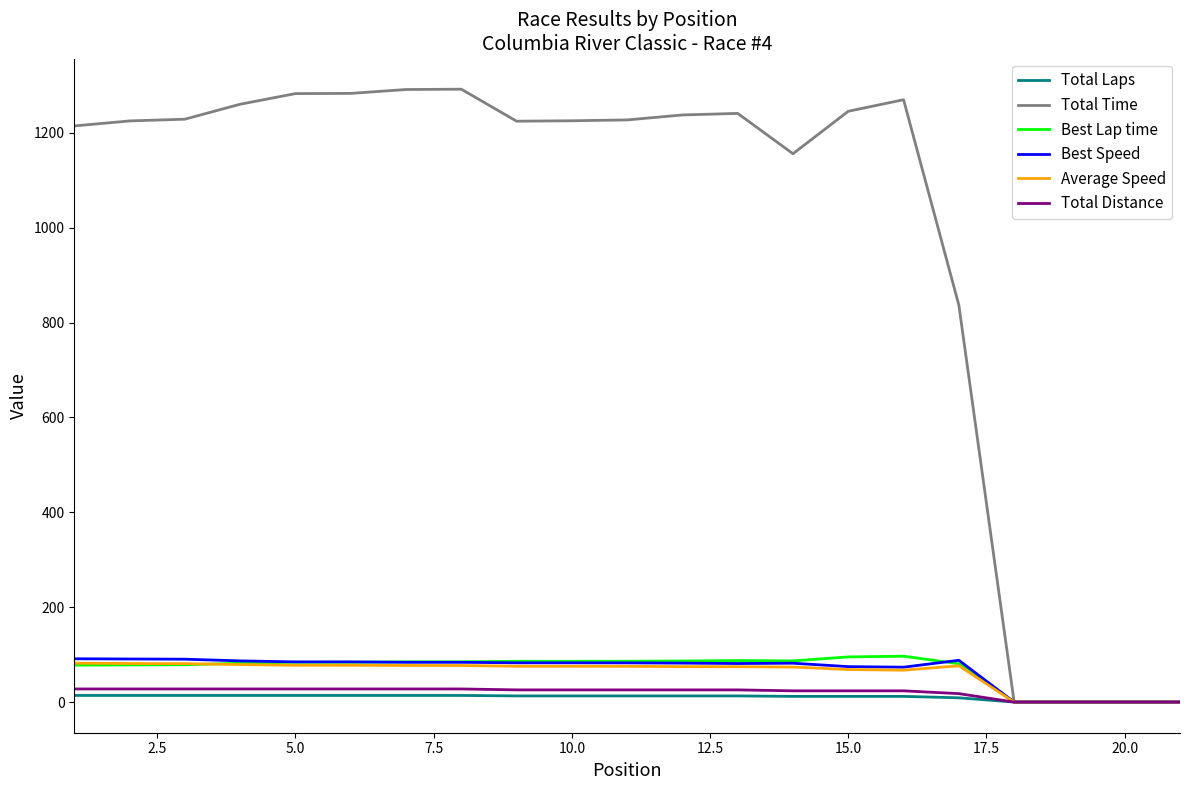

What is the difference between the second highest and minimum values in the Average Speed series?

81.3